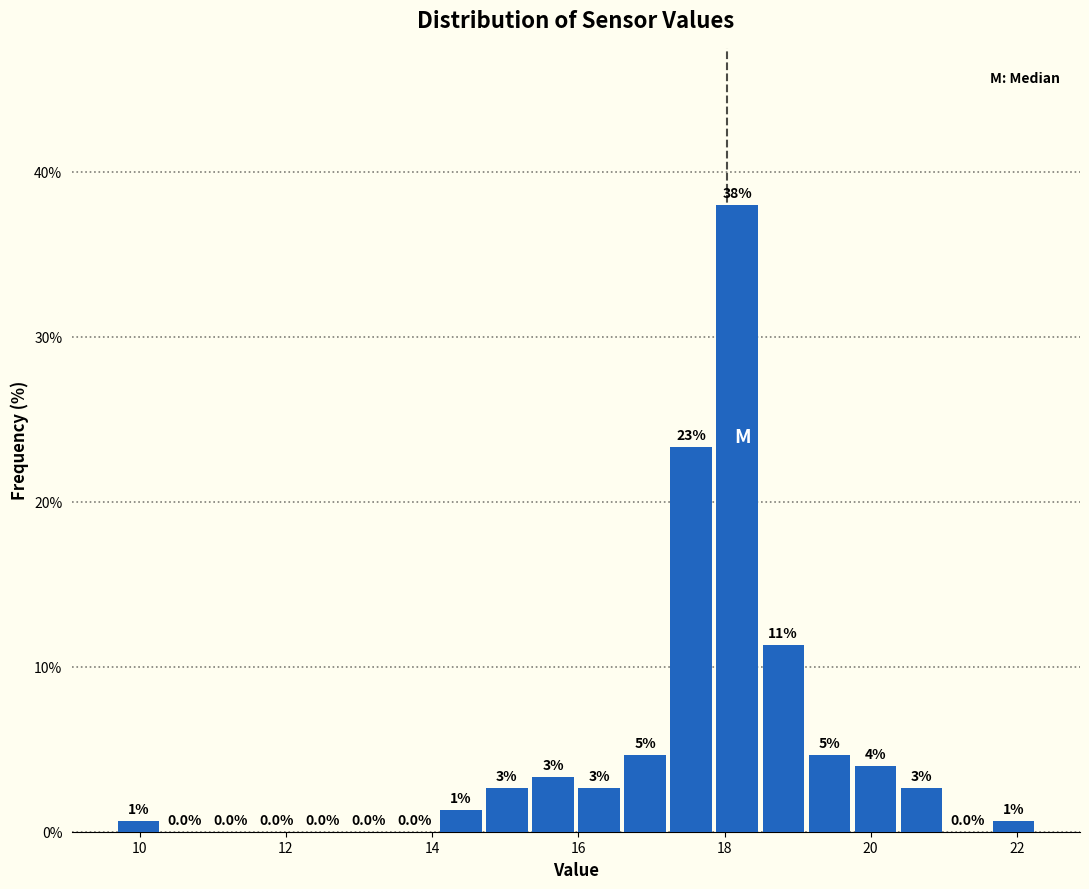

Around what value on the x-axis is the tallest bar? Give the approximate position of its centre, as read against the axis.

18.2